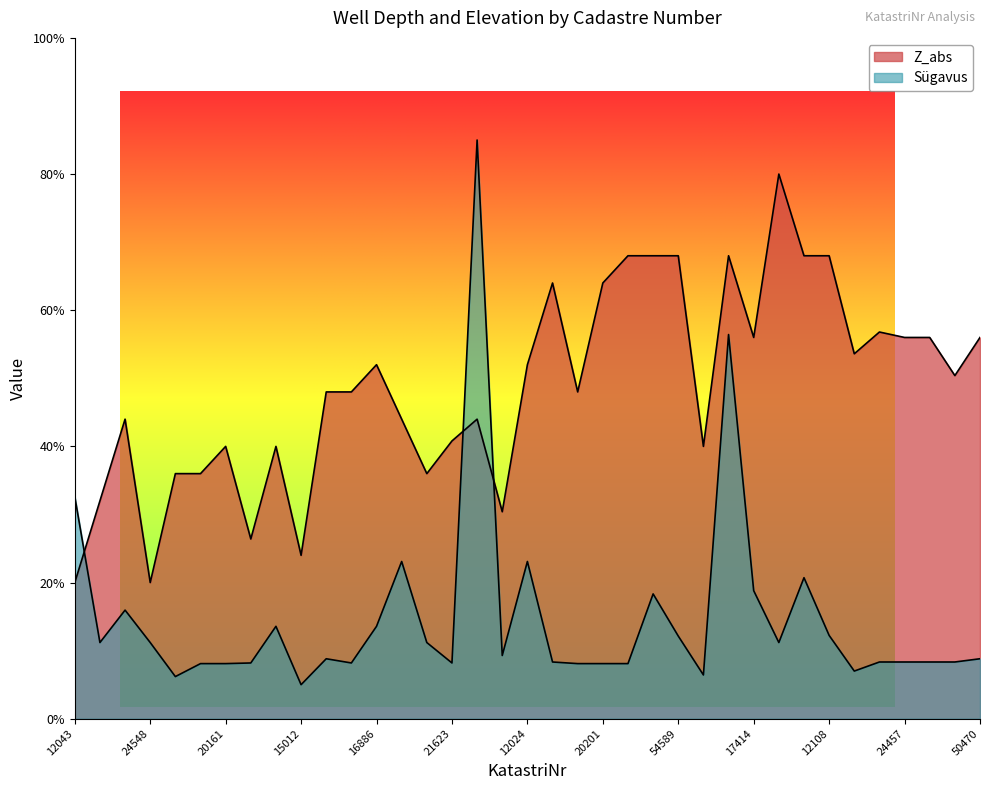

At which label does Sügavus first exceed 8?

12043